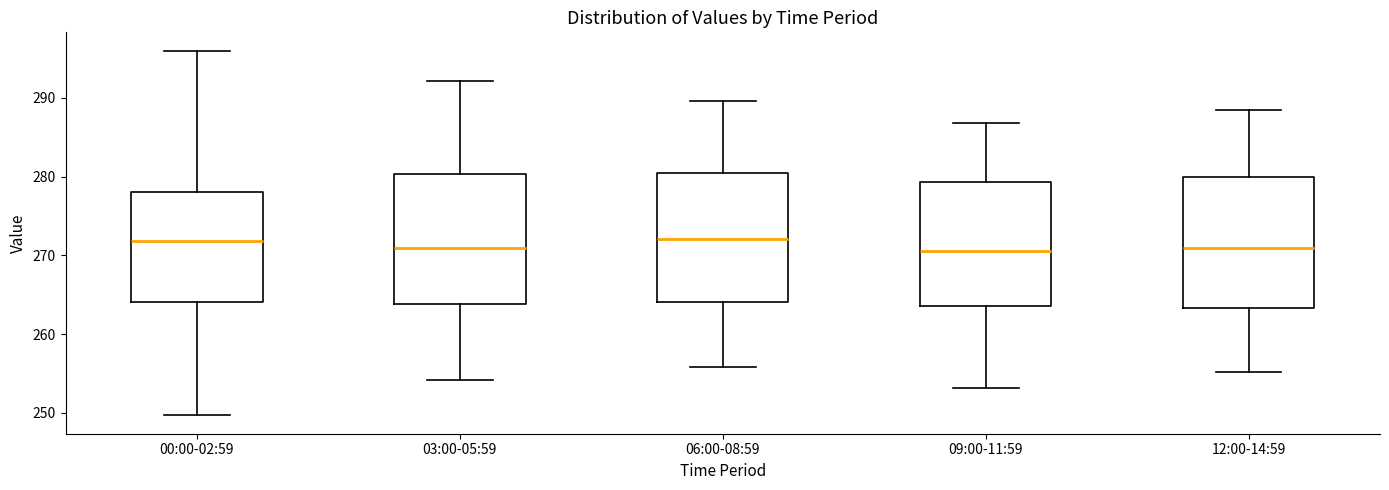

Reading left to right, read every box against the y-axis: the position of its median line, the range the box covers, and the ends of its whiskers. The values are not printed on the chart, so give them approximately, as read against the axis.

00:00-02:59: median 272, box 264 to 278, whiskers 250 to 296
03:00-05:59: median 271, box 264 to 280, whiskers 254 to 292
06:00-08:59: median 272, box 264 to 280, whiskers 256 to 290
09:00-11:59: median 271, box 264 to 279, whiskers 253 to 287
12:00-14:59: median 271, box 263 to 280, whiskers 255 to 289